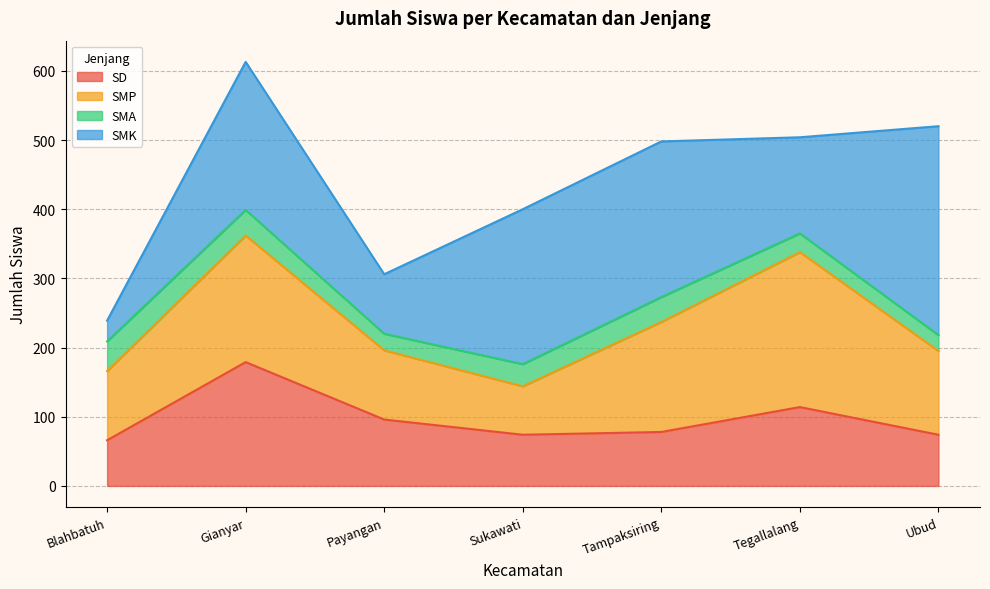

At which category is the sum across all series the highest?

Gianyar